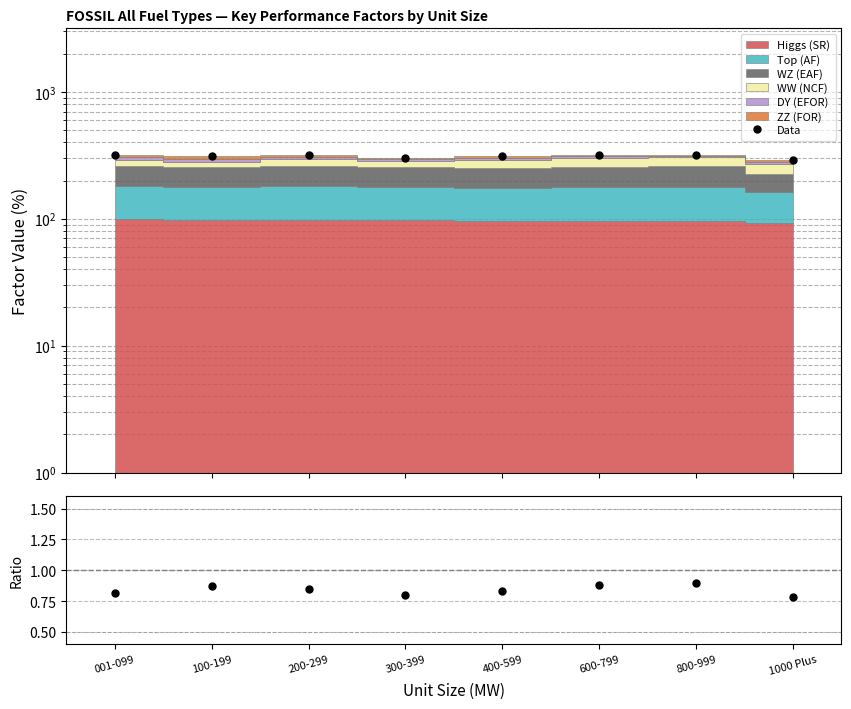

What is the value of the Data/MC point at the 4th from the left?

0.8